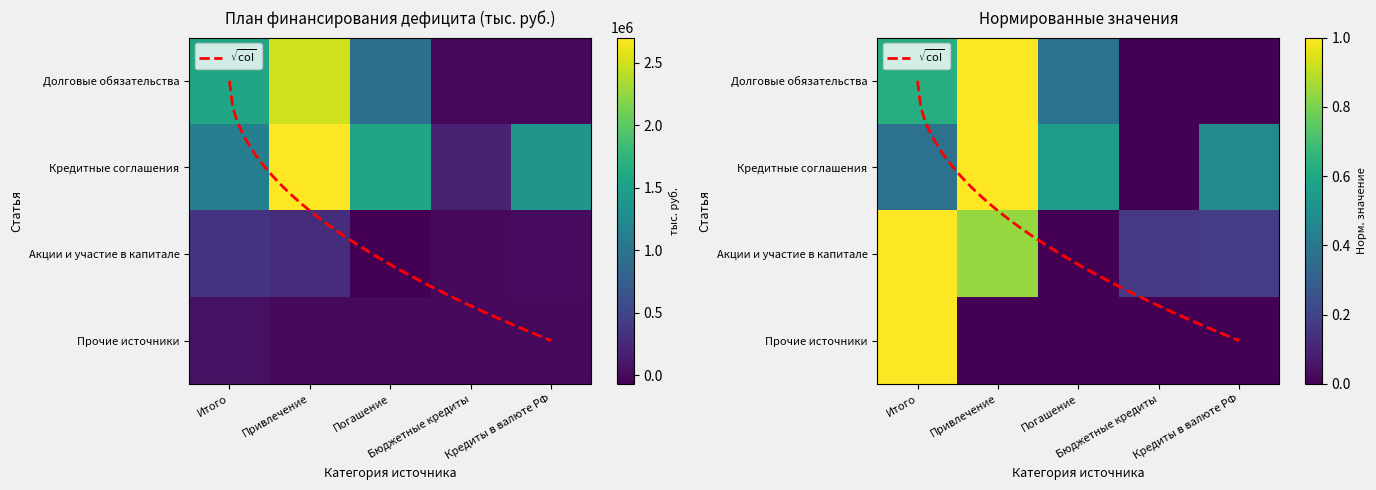

List the labels in order of Кредитные соглашения value, smallest first.

Бюджетные кредиты, Итого, Кредиты в валюте РФ, Погашение, Привлечение